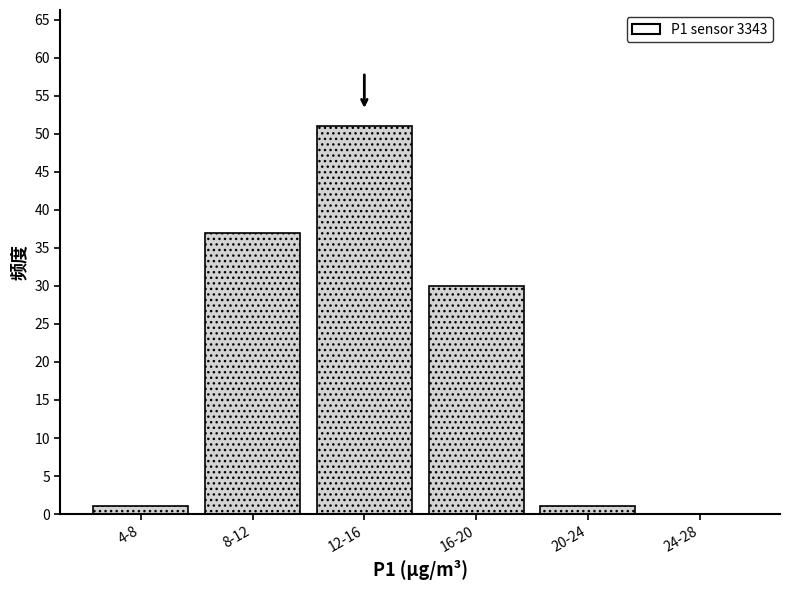

Reading left to right, extract all data points from this chart.

4-8=1	8-12=37	12-16=51	16-20=30	20-24=1	24-28=0